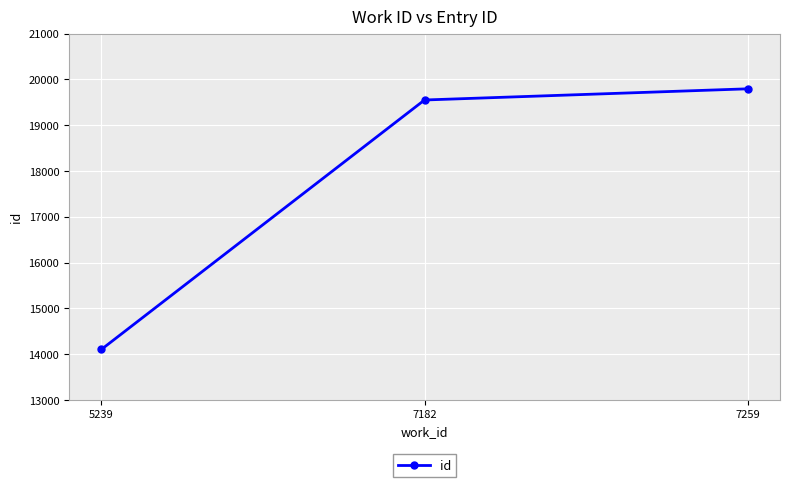

At which label is the value closest to 16949?

7182